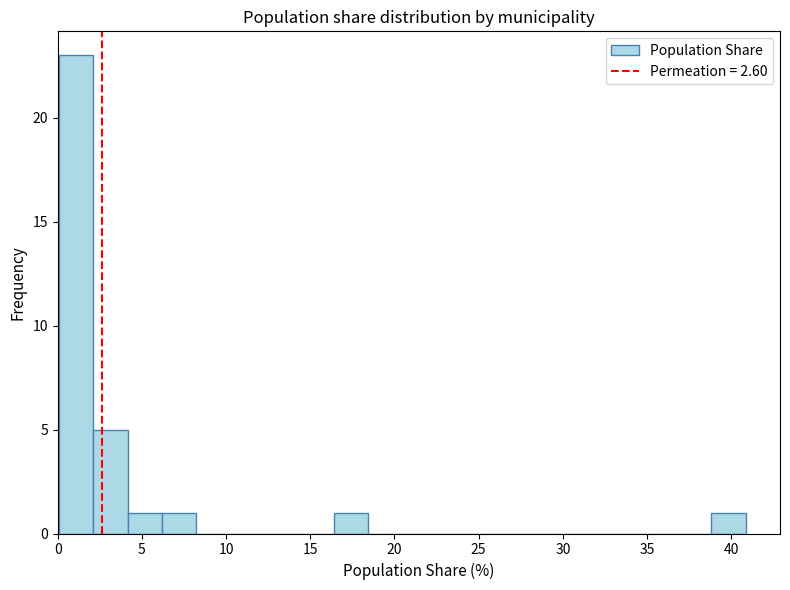

Reading left to right, list every bar in this chart as the range it spans on the x-axis followed by its height. Neither the bar edges nor the heights are printed on the chart, so give them approximately, as read against the axes.

0.0 to 2.0: 23
2.0 to 4.0: 5
4.0 to 6.0: 1
6.0 to 8.0: 1
8.0 to 10.5: 0
10.5 to 12.5: 0
12.5 to 14.5: 0
14.5 to 16.5: 0
16.5 to 18.5: 1
18.5 to 20.5: 0
20.5 to 22.5: 0
22.5 to 24.5: 0
24.5 to 26.5: 0
26.5 to 28.5: 0
28.5 to 30.5: 0
30.5 to 32.5: 0
32.5 to 34.5: 0
34.5 to 37.0: 0
37.0 to 39.0: 0
39.0 to 41.0: 1